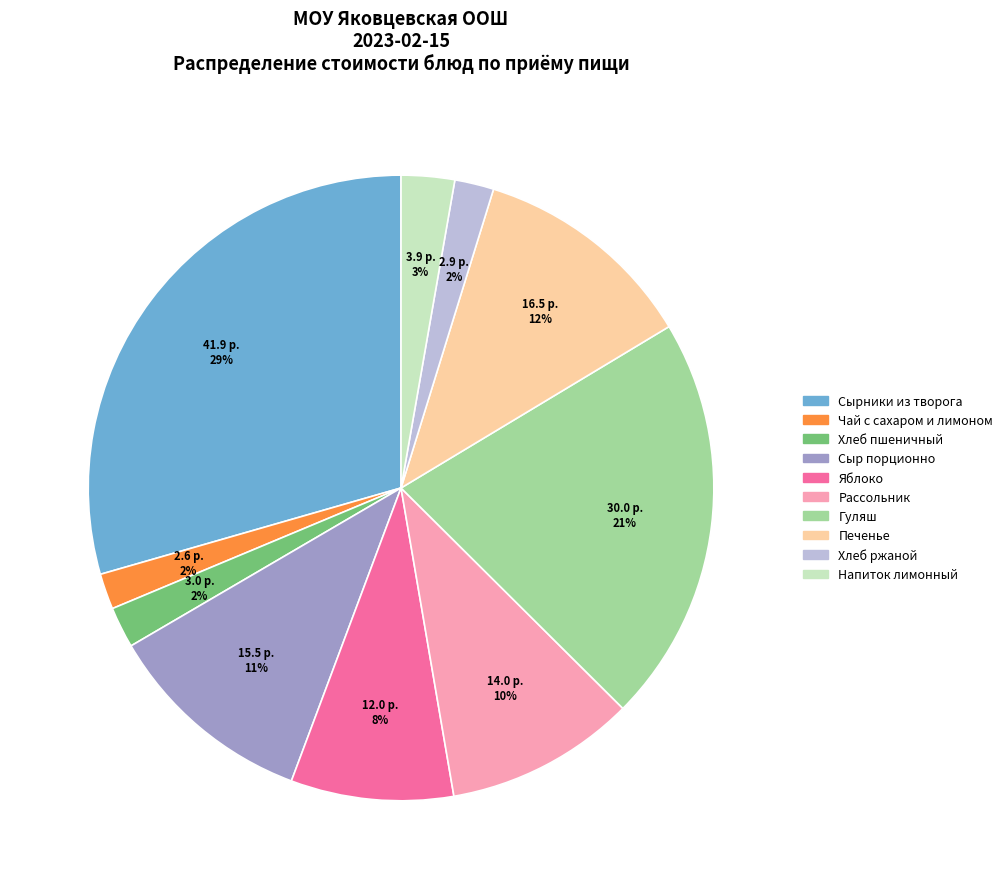

How many segments does this pie chart have?

10